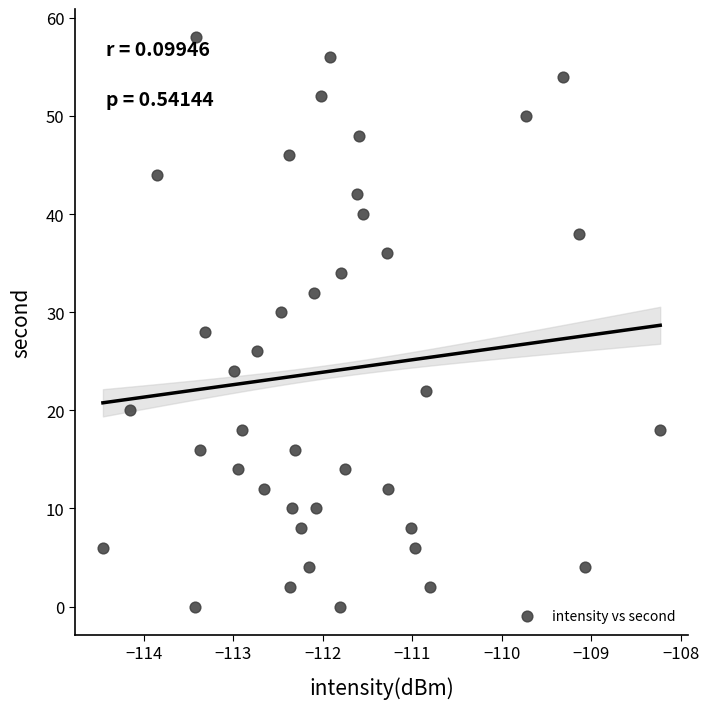

What is the range of Y values (max minus min)?

58